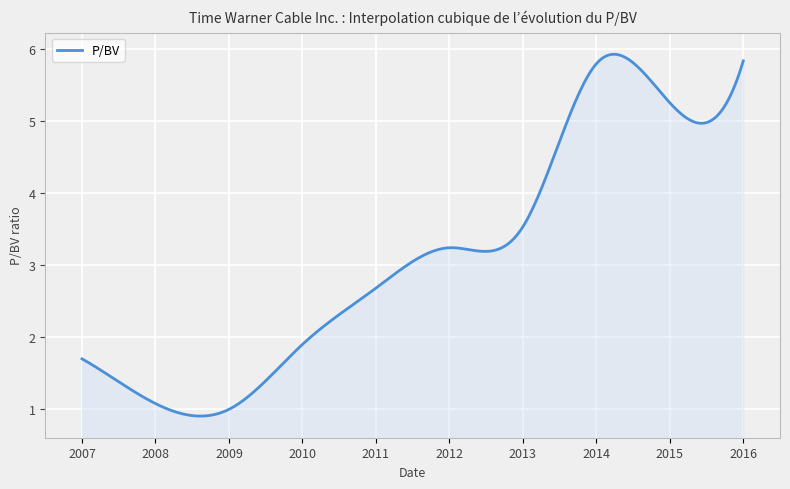

Does the chart display data point markers on the line(s)?

No